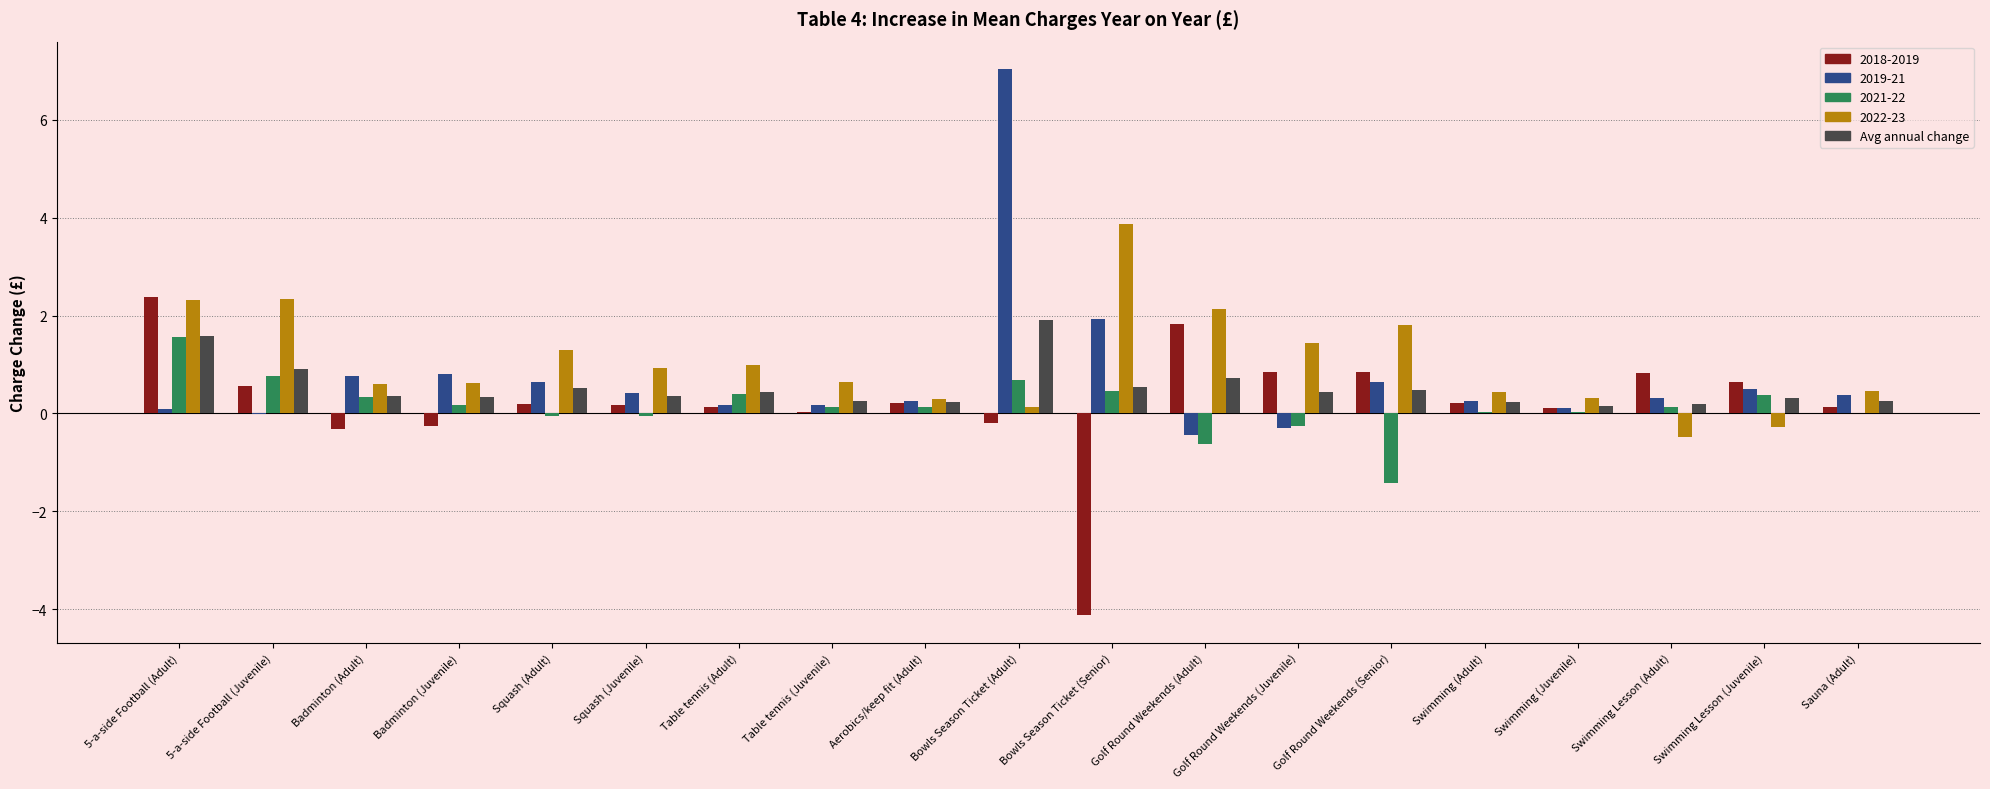

At which category does the chart reach its peak across all series?

Bowls Season Ticket (Adult)